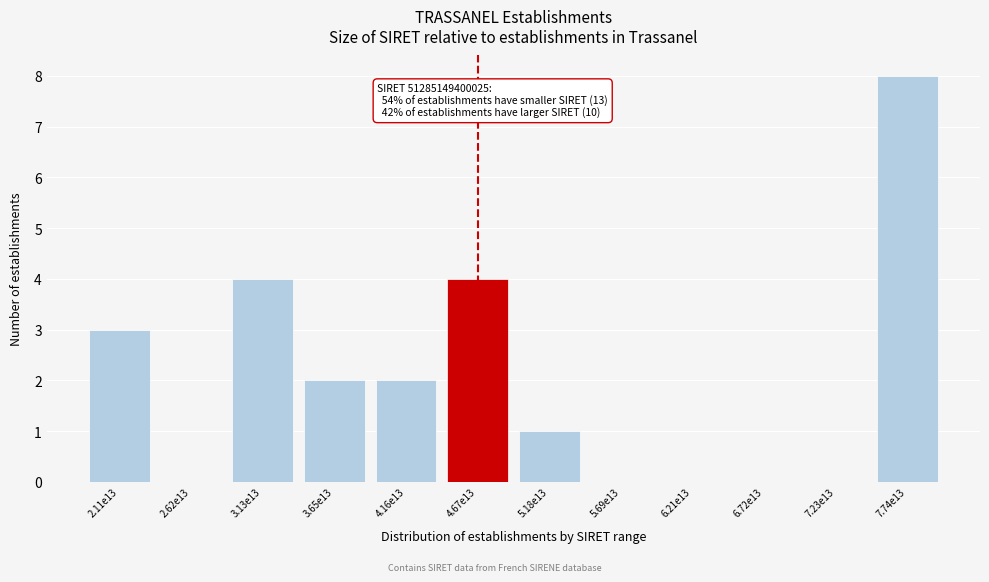

Reading right to left, extract all data points from this chart.

7.74e13=8	7.23e13=0	6.72e13=0	6.21e13=0	5.69e13=0	5.18e13=1	4.67e13=4	4.16e13=2	3.65e13=2	3.13e13=4	2.62e13=0	2.11e13=3